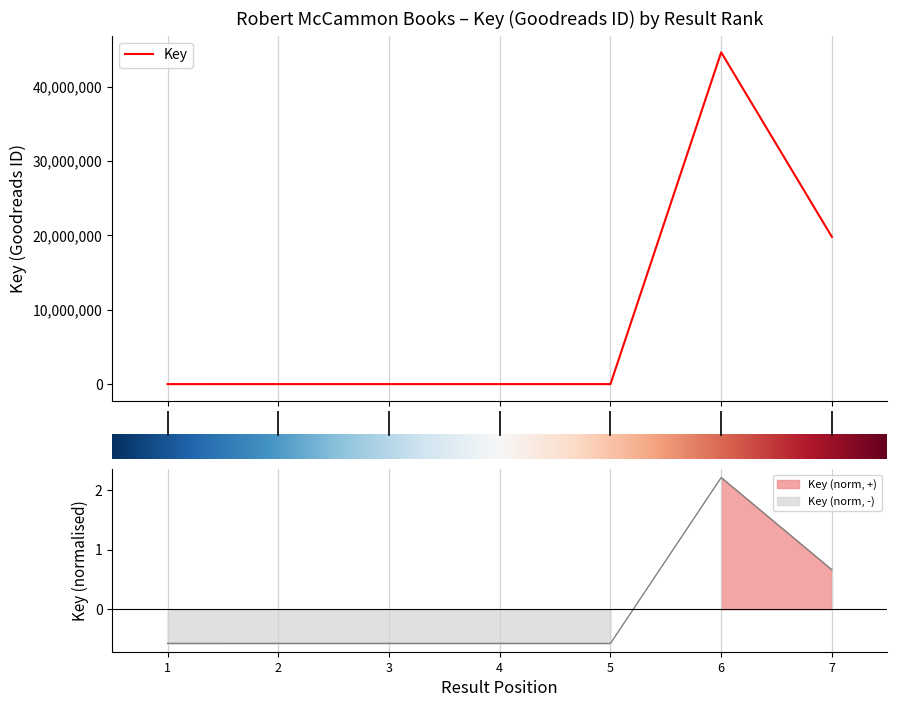

Is it true that the value at 3 is -1.0?

False